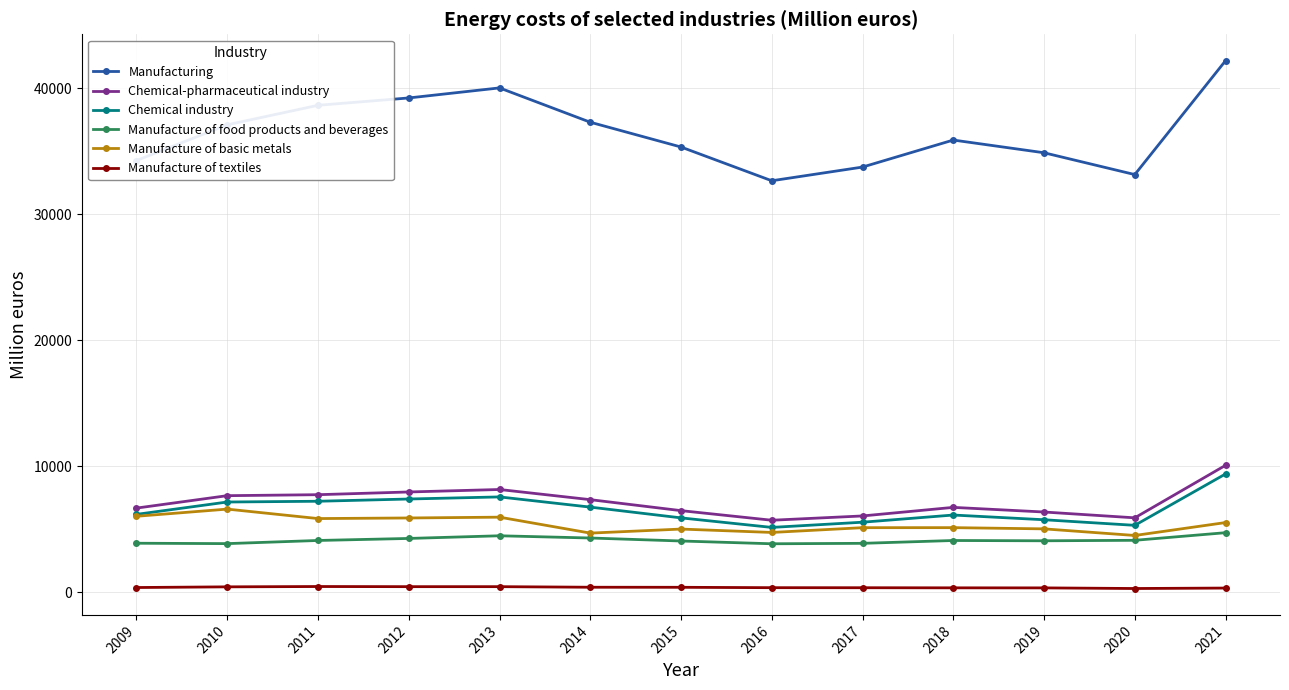

What is the sum of all Chemical industry values?

85318.1